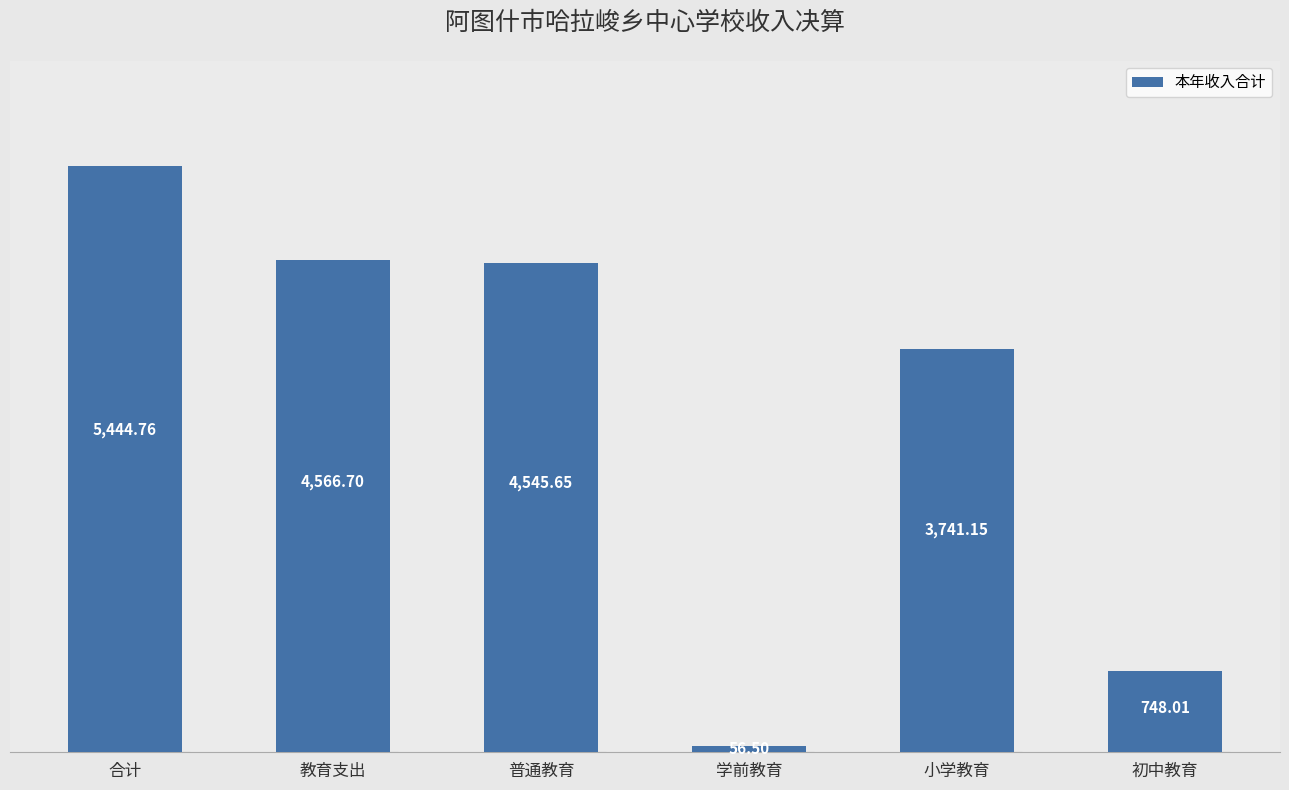

Does the chart contain stacked bars?

No